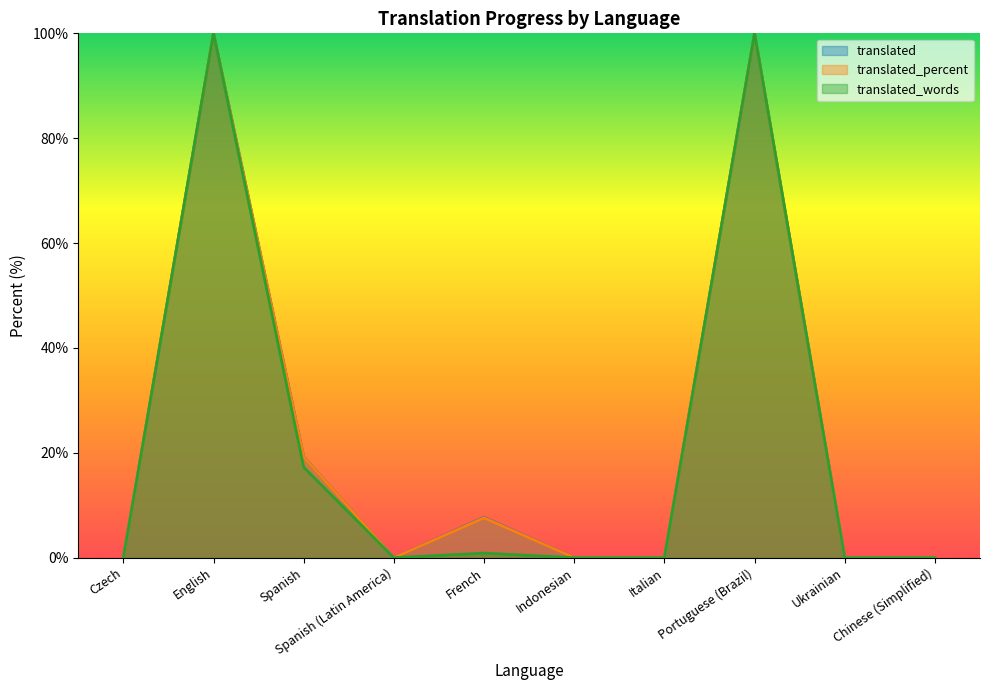

Reading left to right, extract all data points from this chart.

translated: Czech=0.0	English=100.0	Spanish=19.2	Spanish (Latin America)=0.0	French=7.7	Indonesian=0.0	Italian=0.0	Portuguese (Brazil)=100.0	Ukrainian=0.0	Chinese (Simplified)=0.0
translated_percent: Czech=0.0	English=100.0	Spanish=19.2	Spanish (Latin America)=0.0	French=7.6	Indonesian=0.0	Italian=0.0	Portuguese (Brazil)=100.0	Ukrainian=0.0	Chinese (Simplified)=0.0
translated_words: Czech=0.0	English=100.0	Spanish=17.2	Spanish (Latin America)=0.0	French=0.9	Indonesian=0.0	Italian=0.0	Portuguese (Brazil)=100.0	Ukrainian=0.0	Chinese (Simplified)=0.0